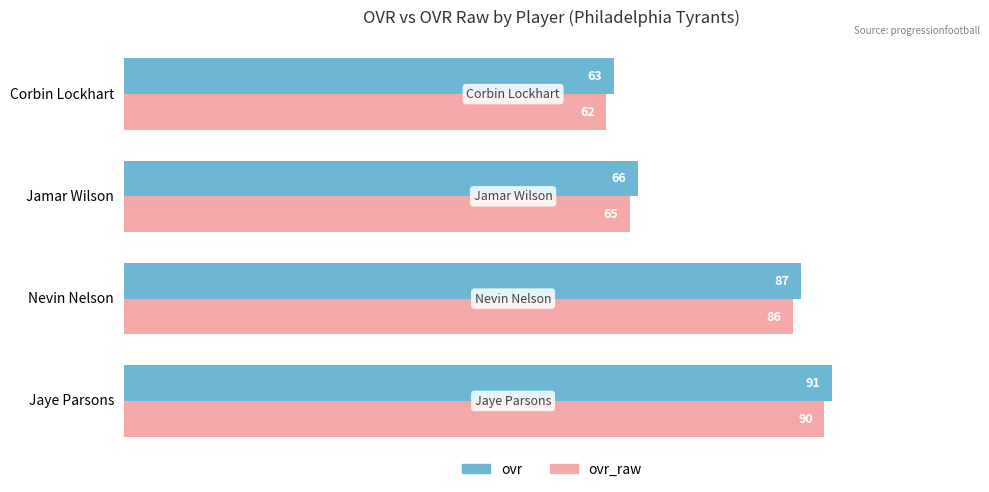

What is the minimum value for ovr?

63